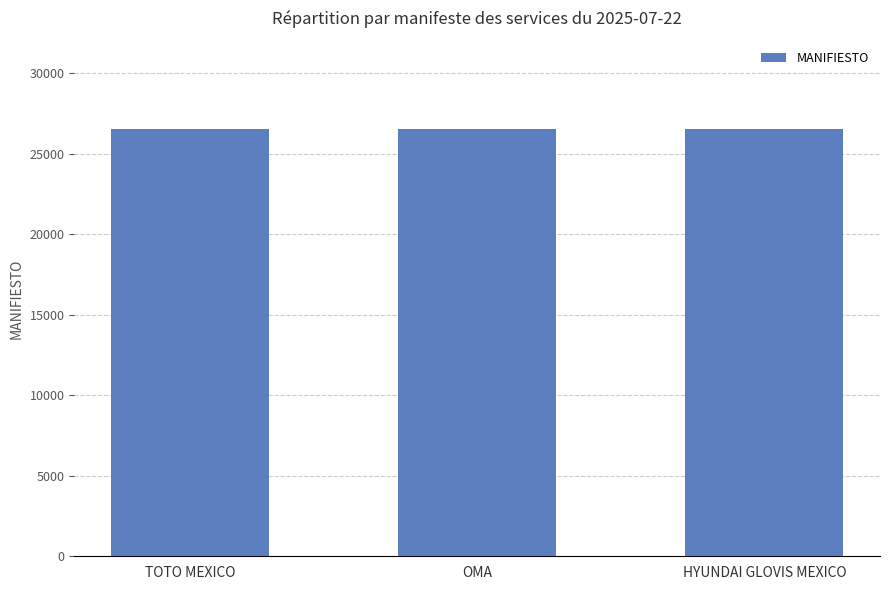

What is the label of the 3rd bar from the right?

TOTO MEXICO